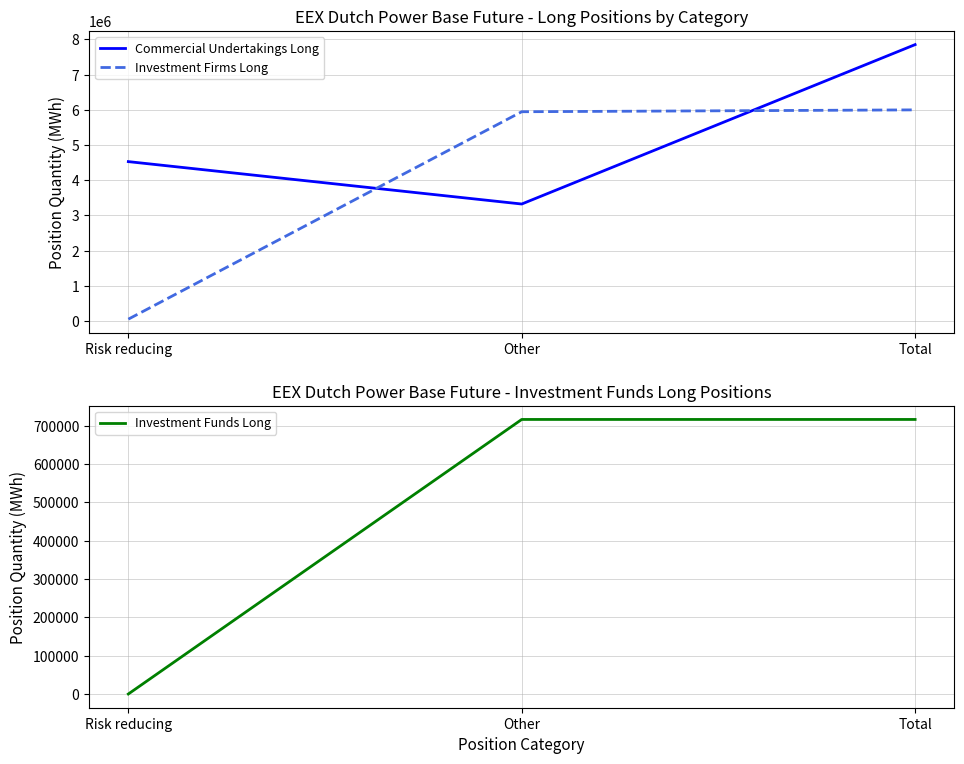

What is the label of the 2nd point from the left?

Other